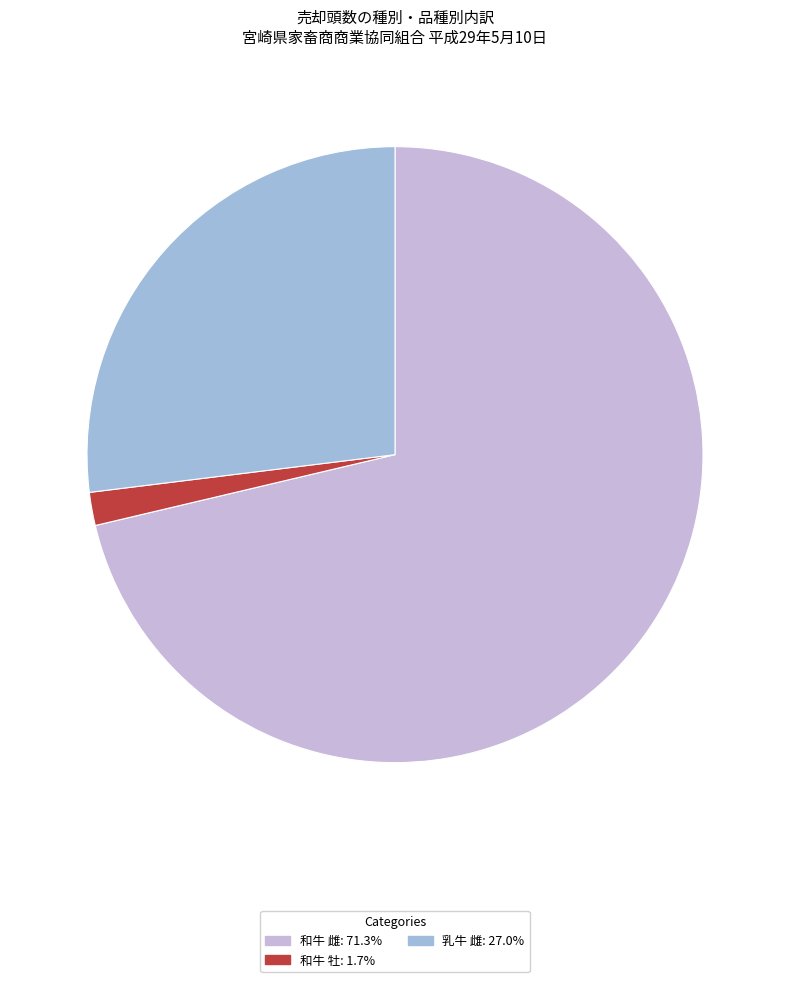

What is the smallest slice in the pie chart?

和牛 牡